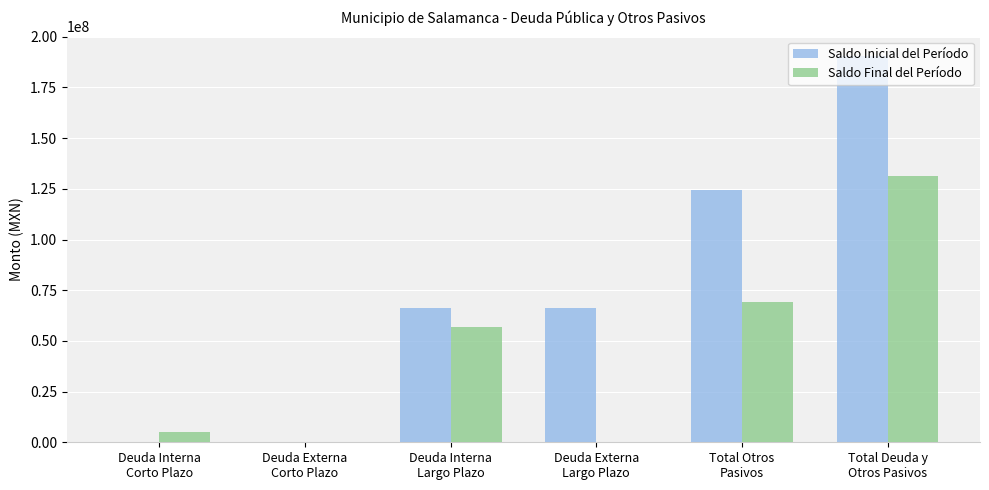

Is the value of Saldo Final del Período at Total Otros
Pasivos greater than the value of Saldo Inicial del Período at Deuda Externa
Largo Plazo?

Yes